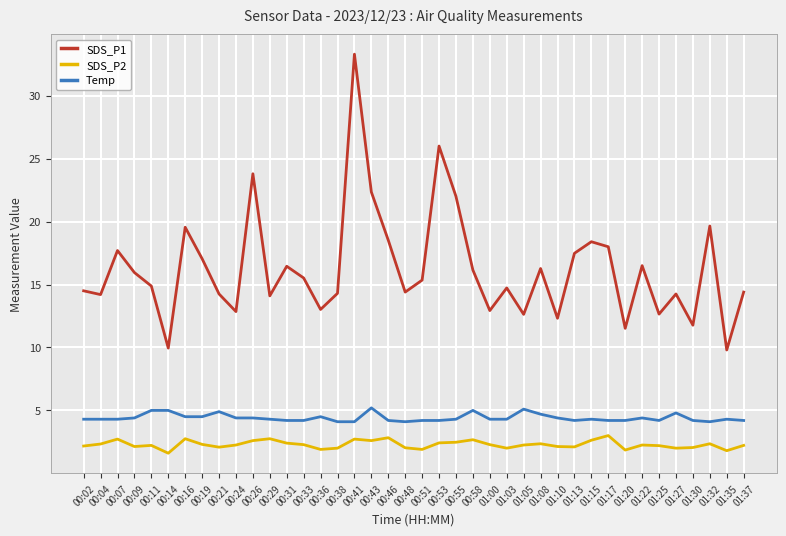

What is the maximum value for Temp?

5.2